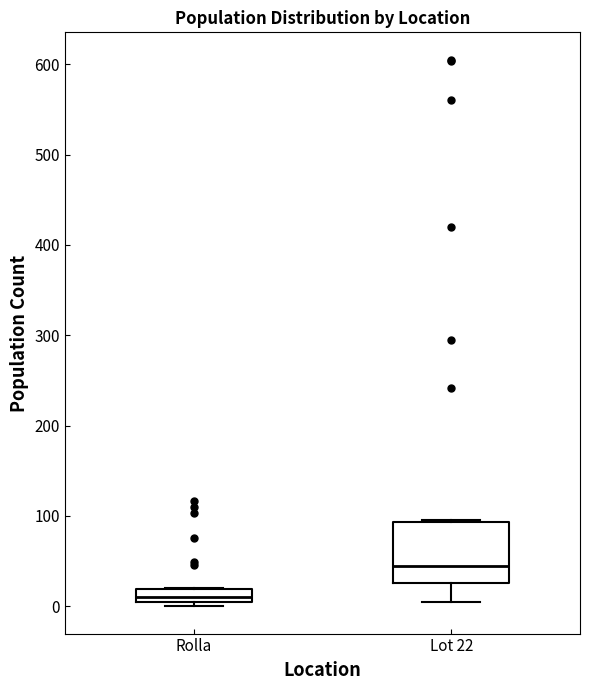

Which box is the tallest, from its lower edge to its upper edge?

Lot 22